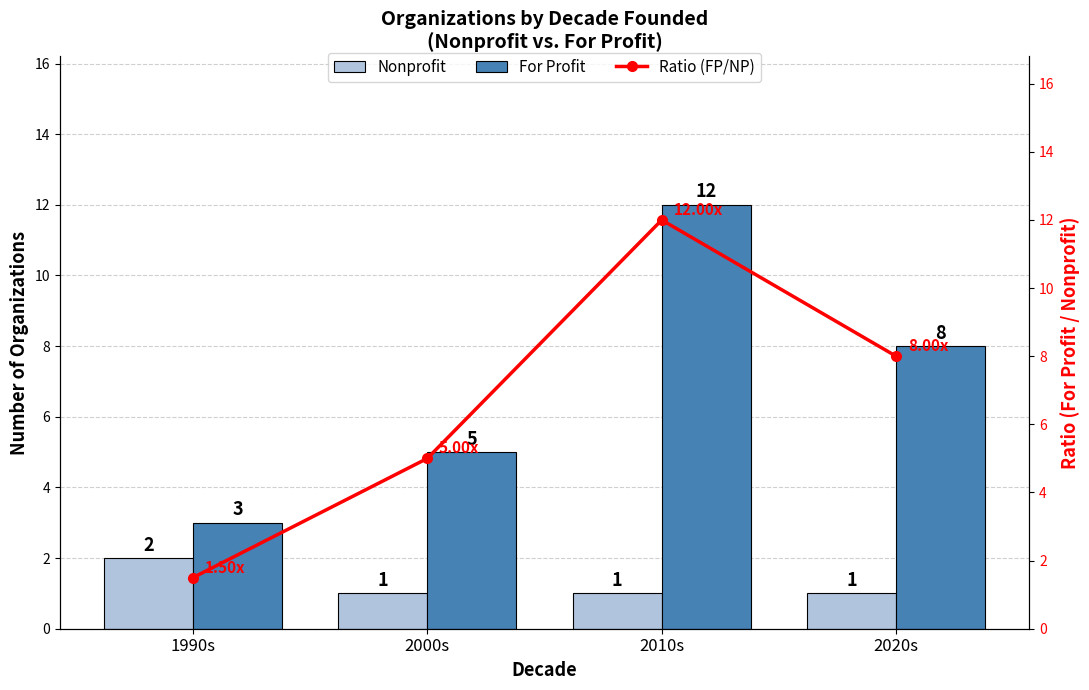

What is the value of the Nonprofit bar at the 1st from the left?

2